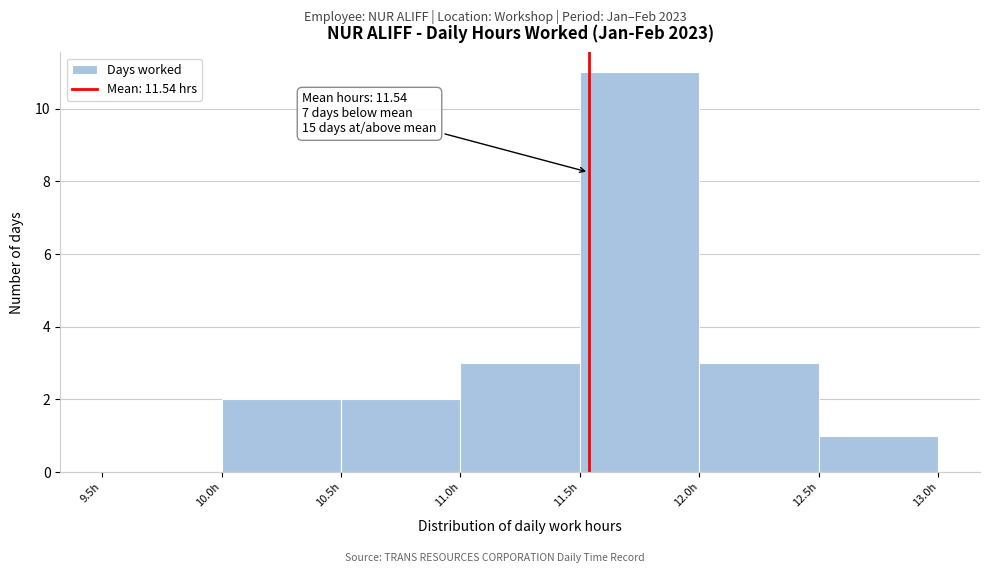

Over which range of the x-axis is the bar tallest?

11.5 to 12.0